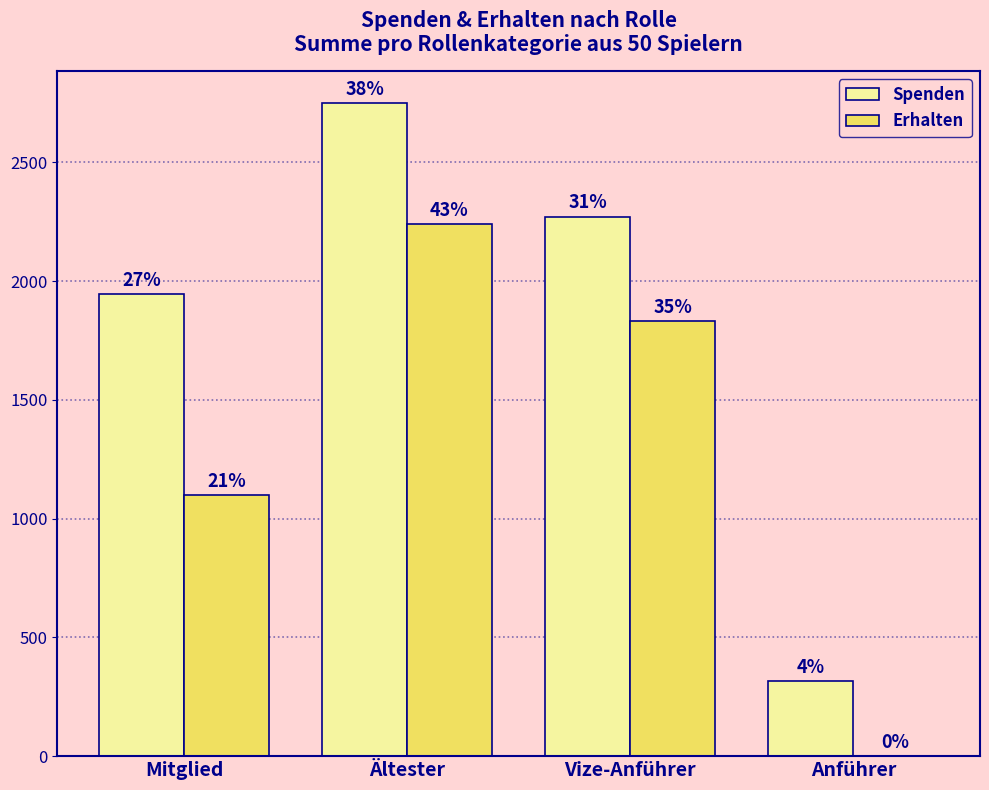

What are all the series names shown in the legend?

Spenden, Erhalten